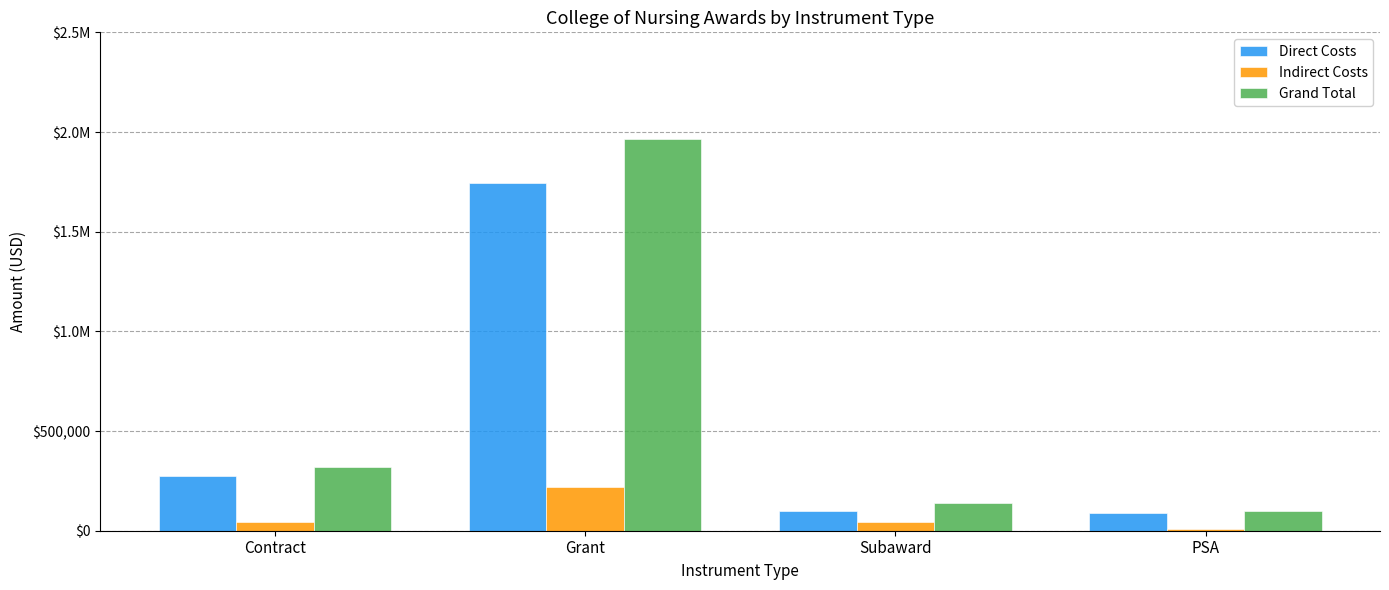

True or false: Direct Costs has a value of 2802319 at Grant.

False